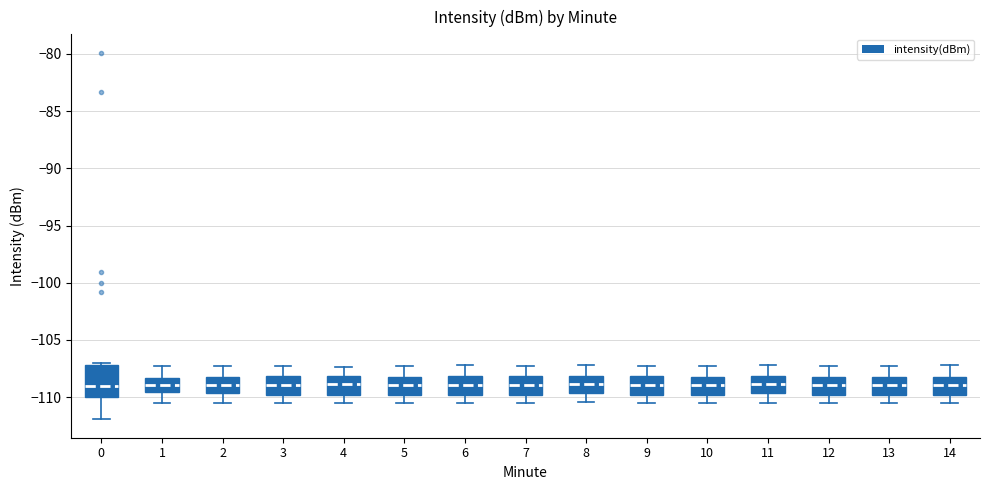

Reading left to right, read every box against the y-axis: the position of its median line, the range the box covers, and the ends of its whiskers. The values are not printed on the chart, so give them approximately, as read against the axis.

0: median -109.0, box -110.0 to -107.0, whiskers -112.0 to -107.0
1: median -109.0, box -109.5 to -108.5, whiskers -110.5 to -107.5
2: median -109.0, box -109.5 to -108.0, whiskers -110.5 to -107.5
3: median -109.0, box -110.0 to -108.0, whiskers -110.5 to -107.5
4: median -109.0, box -110.0 to -108.0, whiskers -110.5 to -107.5
5: median -109.0, box -110.0 to -108.0, whiskers -110.5 to -107.5
6: median -109.0, box -110.0 to -108.0, whiskers -110.5 to -107.0
7: median -109.0, box -110.0 to -108.0, whiskers -110.5 to -107.5
8: median -109.0, box -109.5 to -108.0, whiskers -110.5 to -107.0
9: median -109.0, box -110.0 to -108.0, whiskers -110.5 to -107.5
10: median -109.0, box -110.0 to -108.0, whiskers -110.5 to -107.5
11: median -109.0, box -109.5 to -108.0, whiskers -110.5 to -107.0
12: median -109.0, box -110.0 to -108.0, whiskers -110.5 to -107.5
13: median -109.0, box -110.0 to -108.0, whiskers -110.5 to -107.5
14: median -109.0, box -110.0 to -108.0, whiskers -110.5 to -107.0